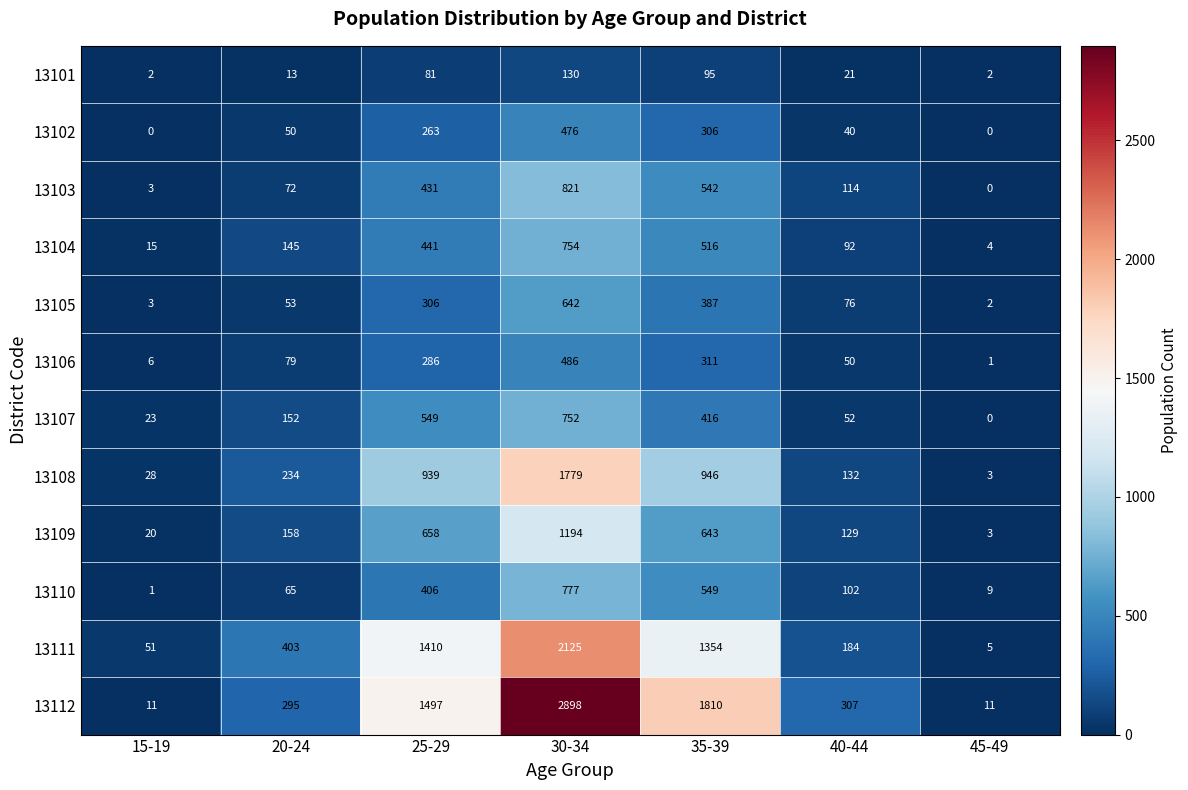

What is the sum of all 13108 values?

4061